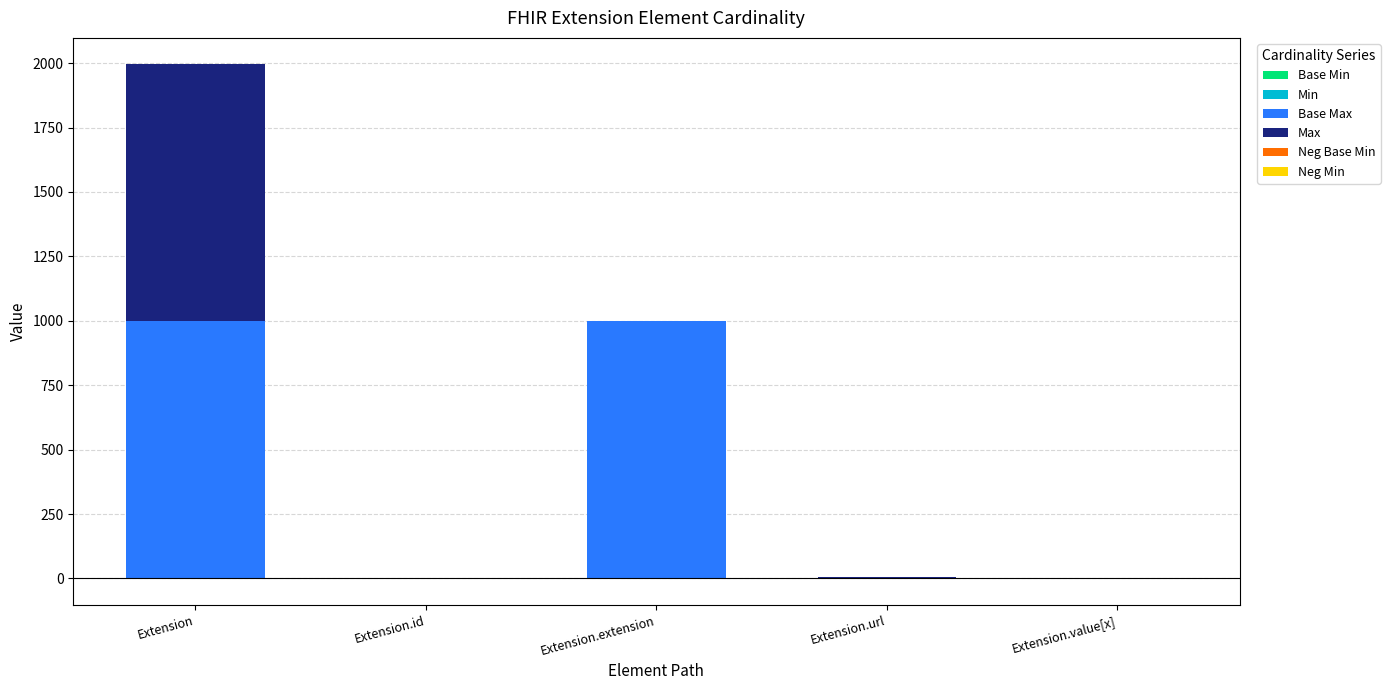

The Max series shows 2 at Extension.url. True or false?

False